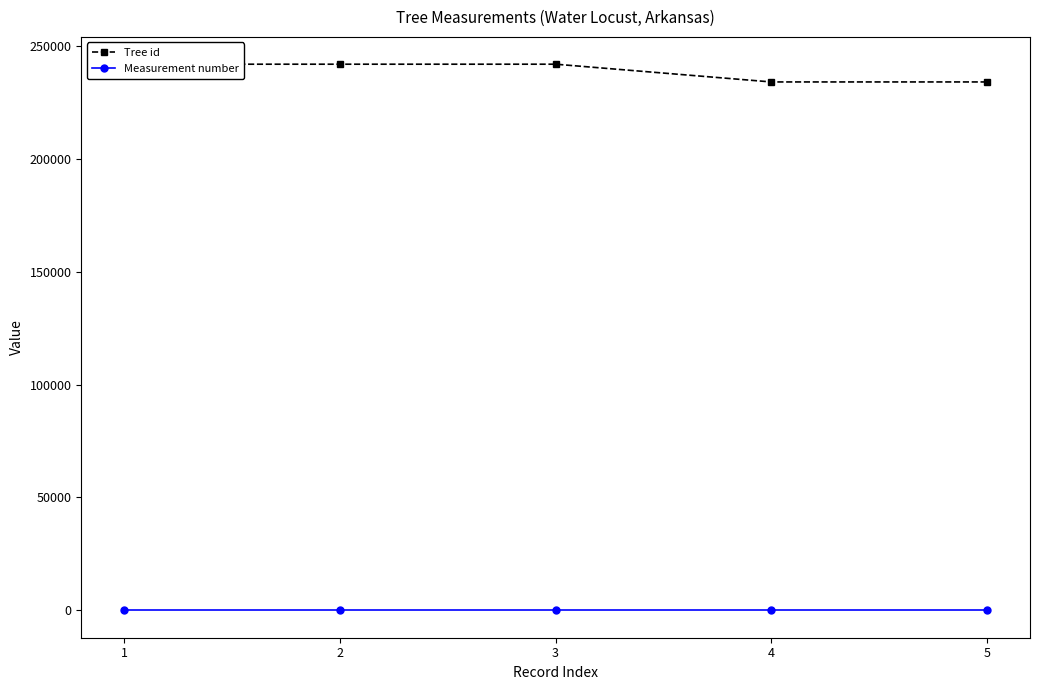

What is the total value across all series at 3?

241851